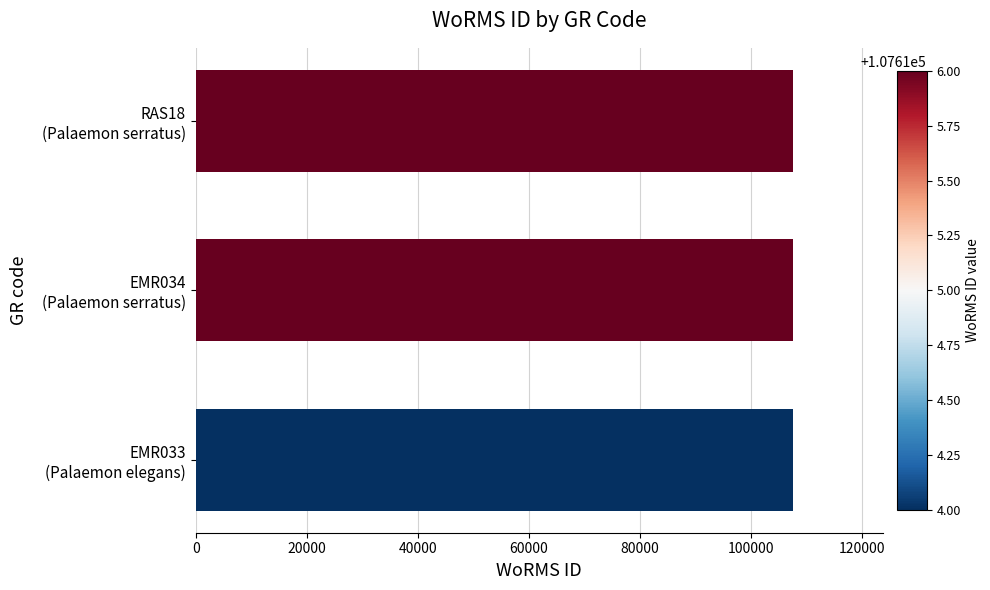

What is the minimum value shown in the chart?

107614